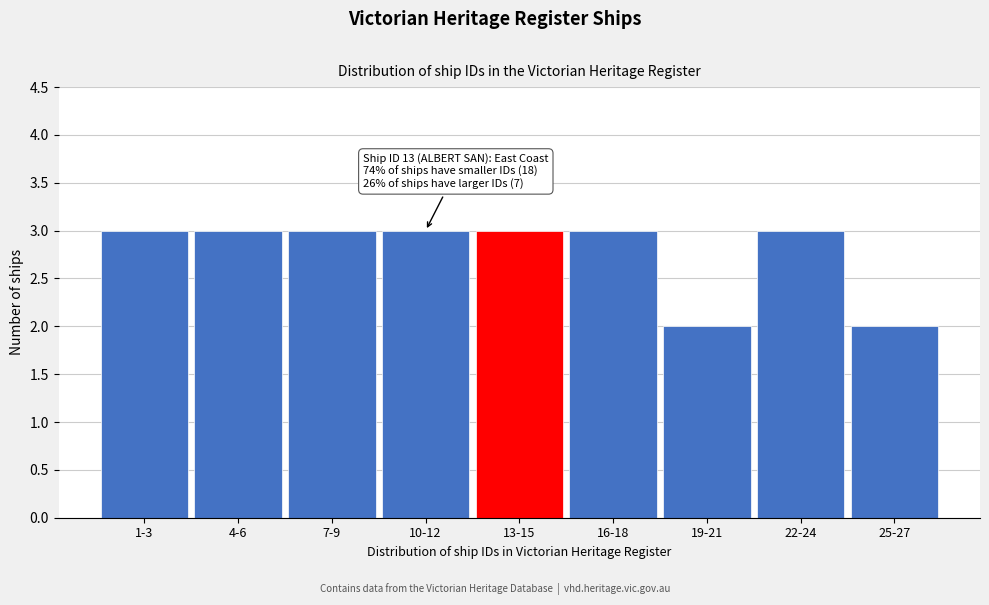

Reading left to right, list all the values displayed in this chart.

1-3=3	4-6=3	7-9=3	10-12=3	13-15=3	16-18=3	19-21=2	22-24=3	25-27=2